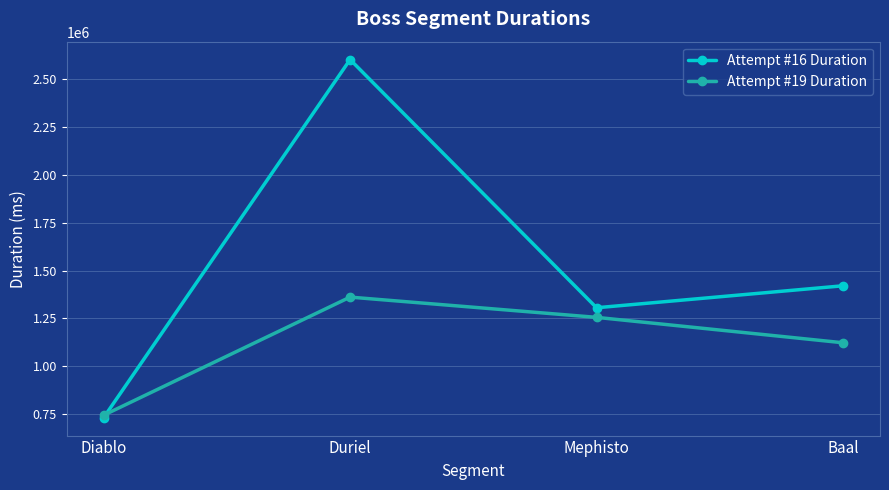

What are all the series names shown in the legend?

Attempt #16 Duration, Attempt #19 Duration